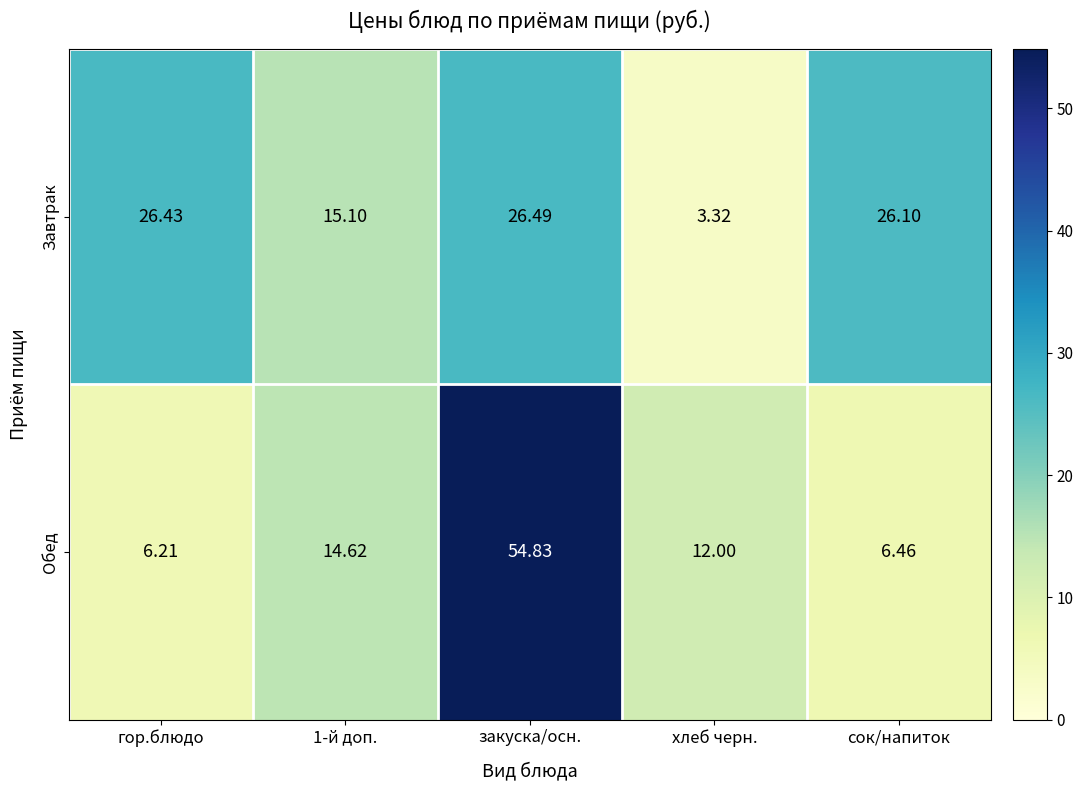

What is the difference between the highest and lowest values at сок/напиток?

19.6